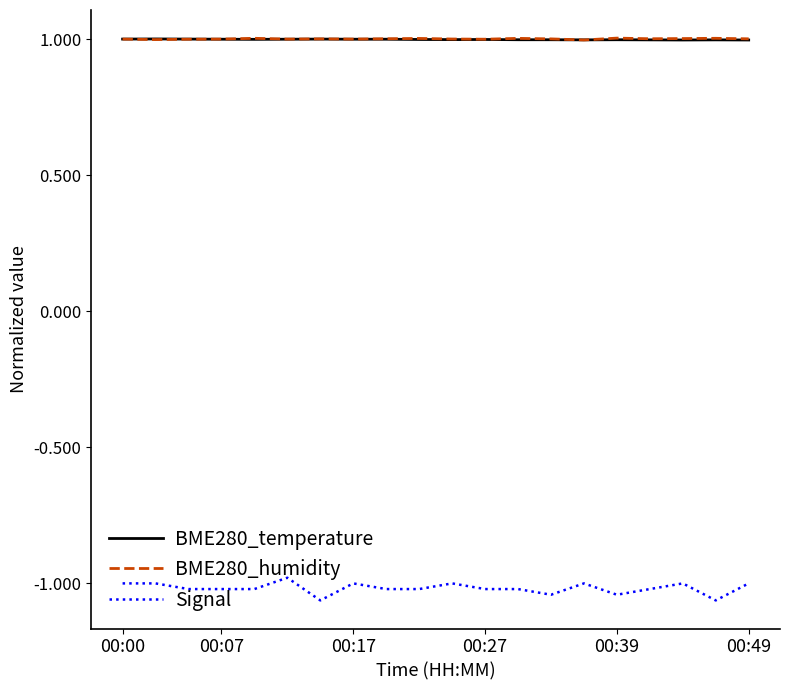

Which series has the widest spread of values?

Signal